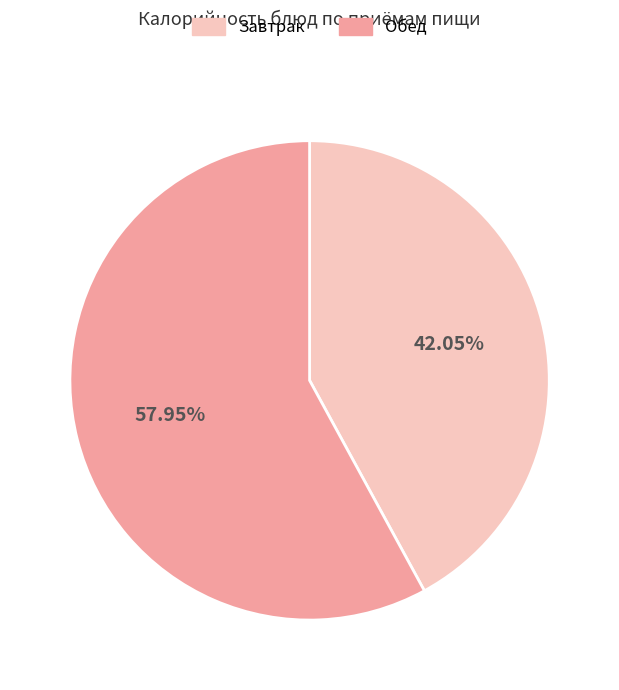

Is the sum of Завтрак and Обед greater than half?

Yes